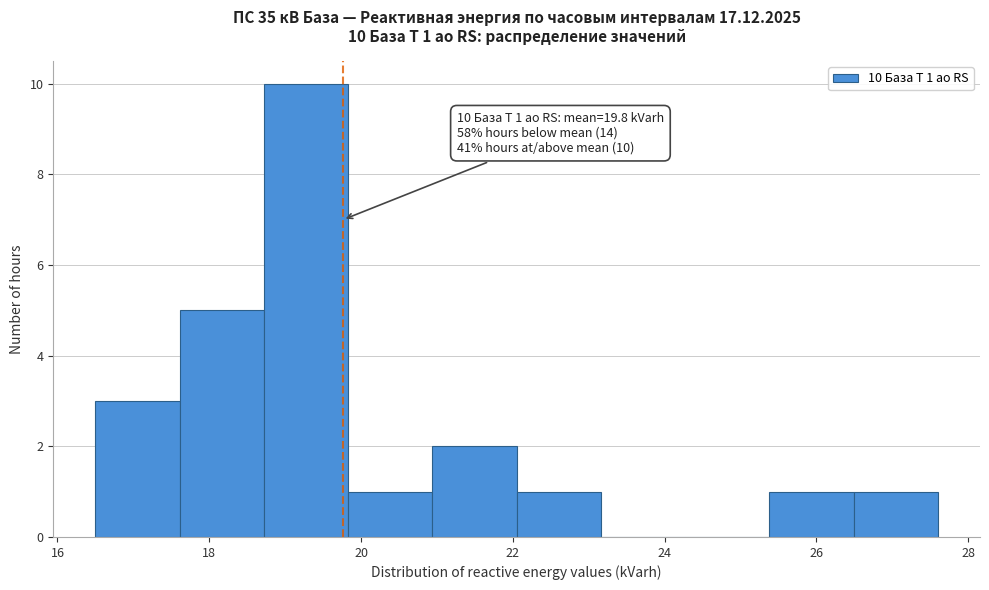

Over which range of the x-axis is the bar tallest?

18.8 to 19.8